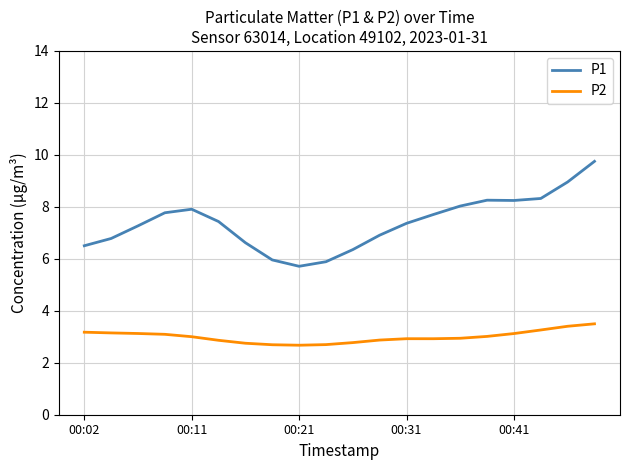

Which series has the largest total across all categories?

P1